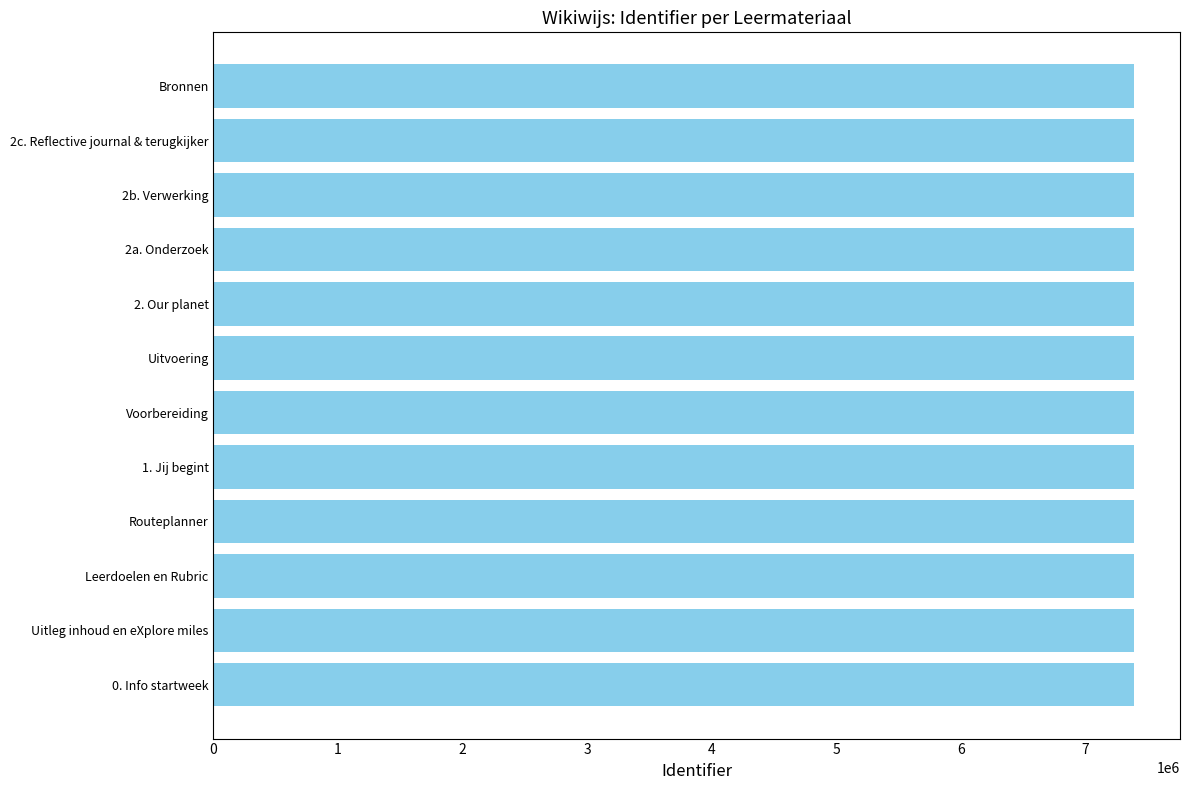

Approximately how many times larger is the value at Uitleg inhoud en eXplore miles compared to Voorbereiding?

1.0